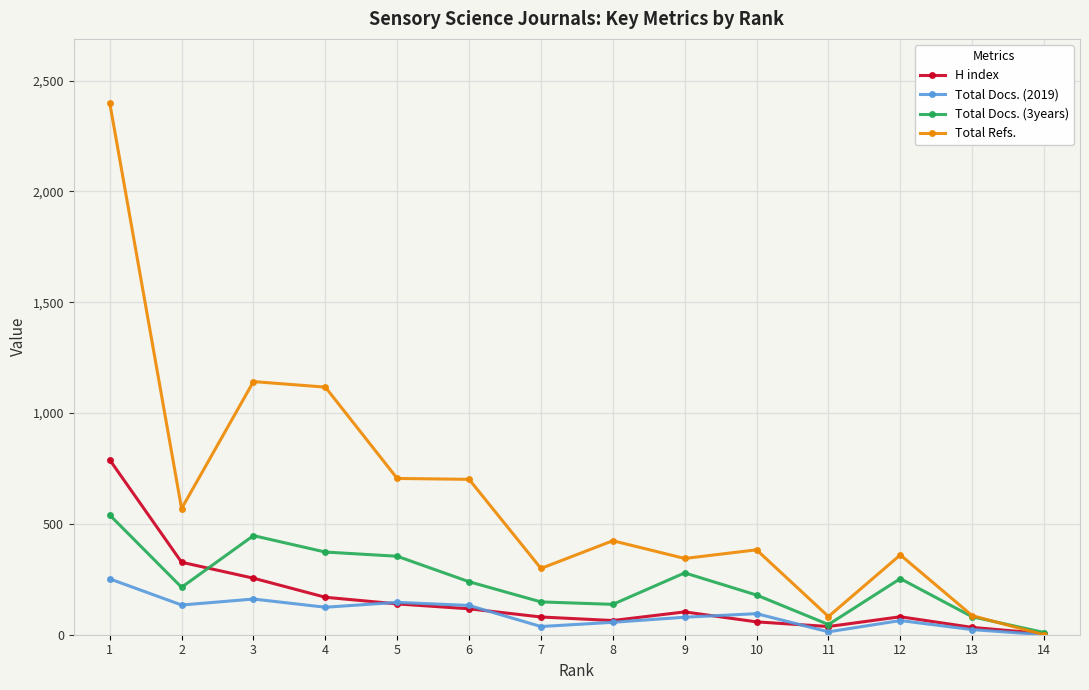

What is the total value across all series at 2?

1244